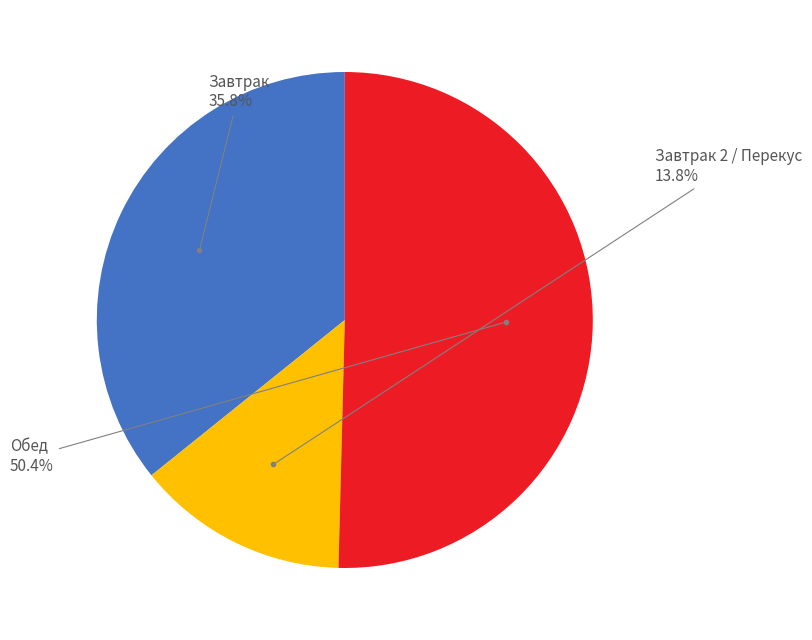

Is there a majority slice in this chart?

Yes